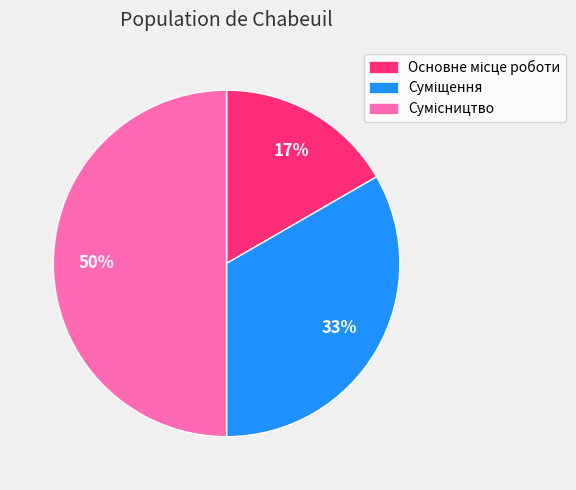

To the nearest percent, what is the difference between the largest and smallest slice percentages?

33%